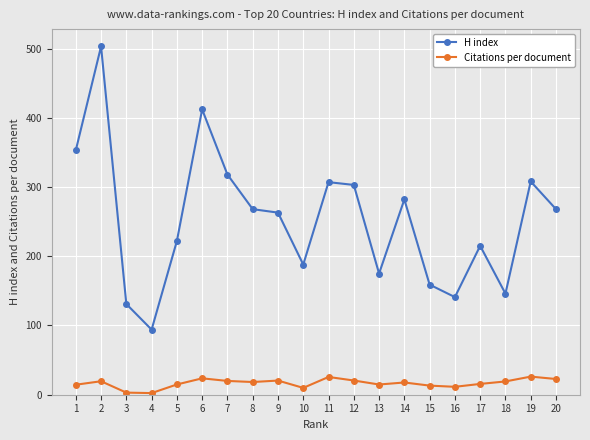

What are all the series names shown in the legend?

H index, Citations per document